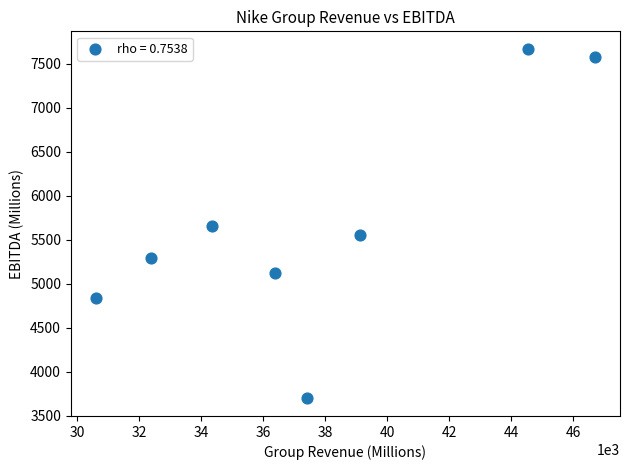

What is the average Y value?

5675